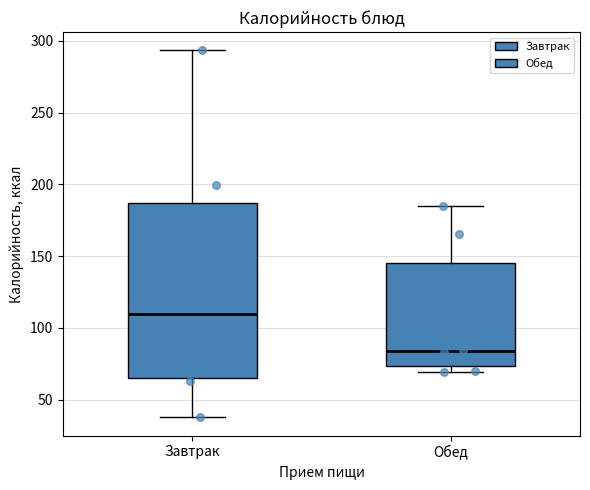

Reading left to right, read every box against the y-axis: the position of its median line, the range the box covers, and the ends of its whiskers. The values are not printed on the chart, so give them approximately, as read against the axis.

Завтрак: median 110, box 65 to 185, whiskers 40 to 295
Обед: median 85, box 75 to 145, whiskers 70 to 185